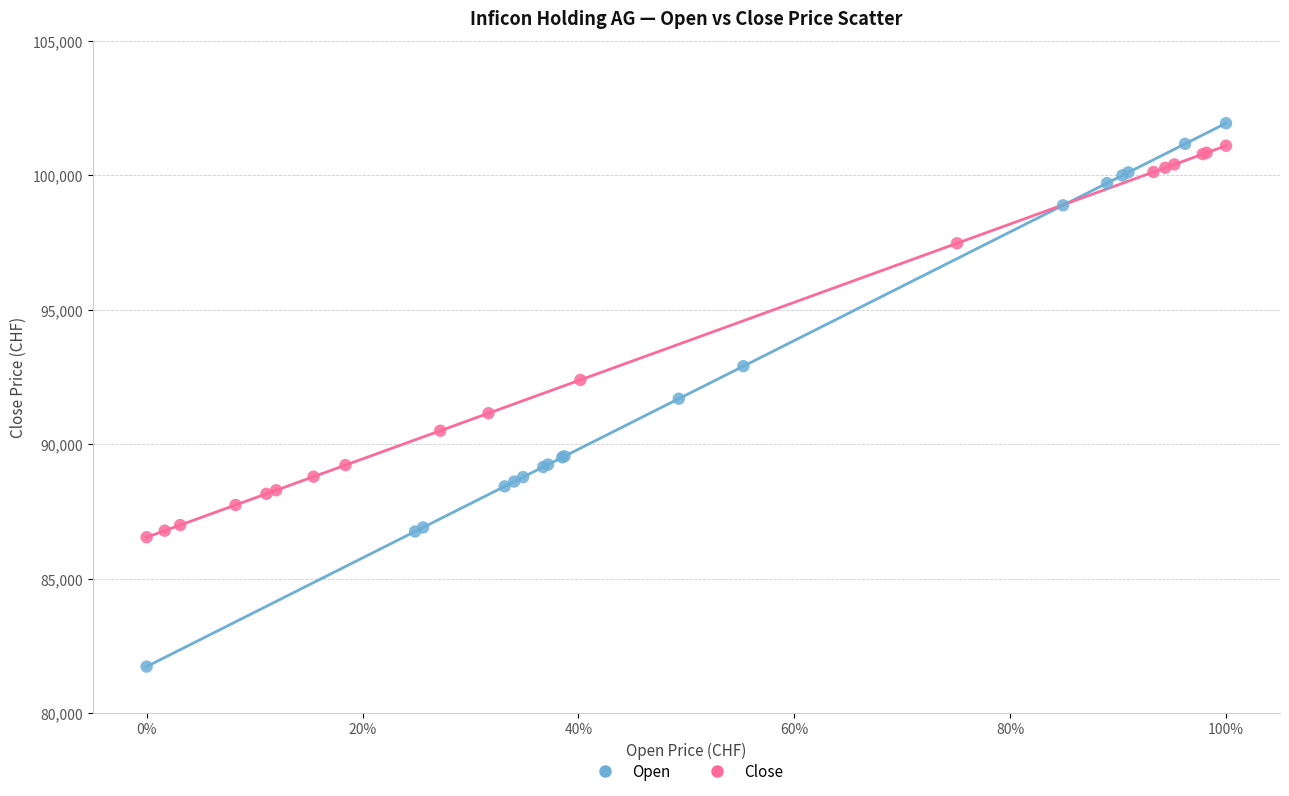

Which series has the widest spread of Y values?

Open